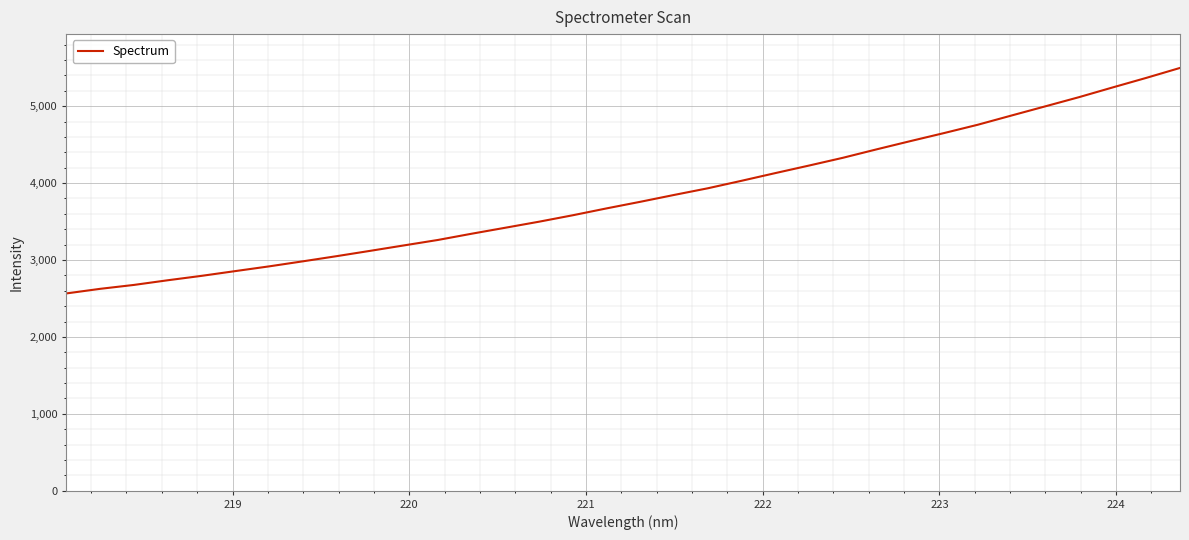

What is the minimum value shown in the chart?

2565.0